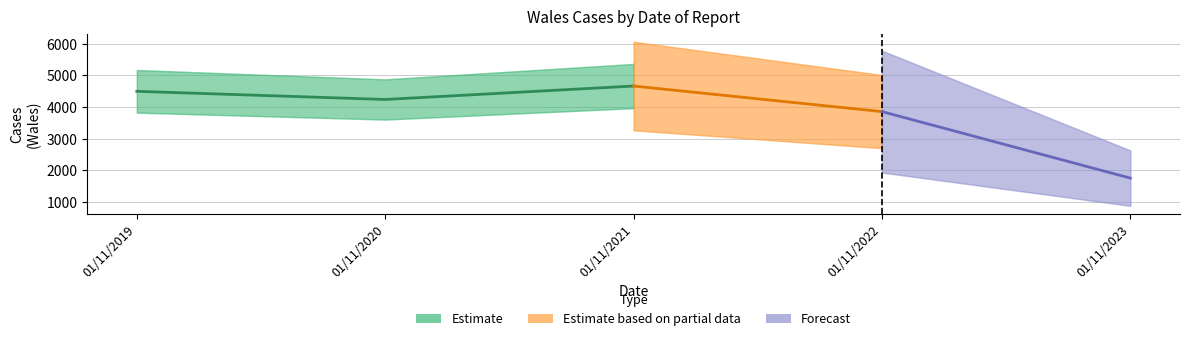

Where is the first local maximum?

01/11/2021